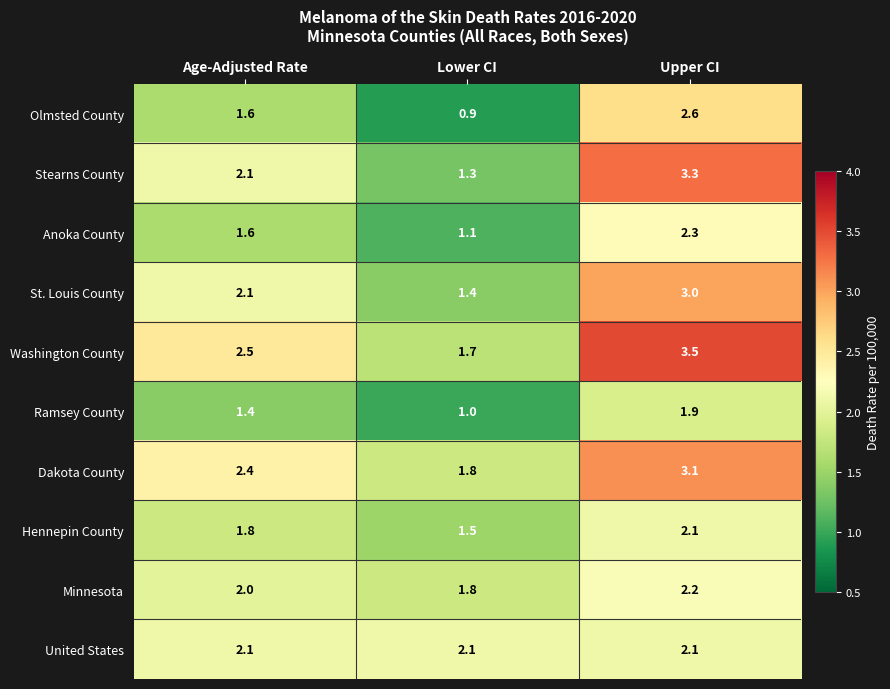

Reading right to left, transcribe all the data shown in this chart.

Olmsted County: Upper CI=2.6	Lower CI=0.9	Age-Adjusted Rate=1.6
Stearns County: Upper CI=3.3	Lower CI=1.3	Age-Adjusted Rate=2.1
Anoka County: Upper CI=2.3	Lower CI=1.1	Age-Adjusted Rate=1.6
St. Louis County: Upper CI=3.0	Lower CI=1.4	Age-Adjusted Rate=2.1
Washington County: Upper CI=3.5	Lower CI=1.7	Age-Adjusted Rate=2.5
Ramsey County: Upper CI=1.9	Lower CI=1.0	Age-Adjusted Rate=1.4
Dakota County: Upper CI=3.1	Lower CI=1.8	Age-Adjusted Rate=2.4
Hennepin County: Upper CI=2.1	Lower CI=1.5	Age-Adjusted Rate=1.8
Minnesota: Upper CI=2.2	Lower CI=1.8	Age-Adjusted Rate=2.0
United States: Upper CI=2.1	Lower CI=2.1	Age-Adjusted Rate=2.1